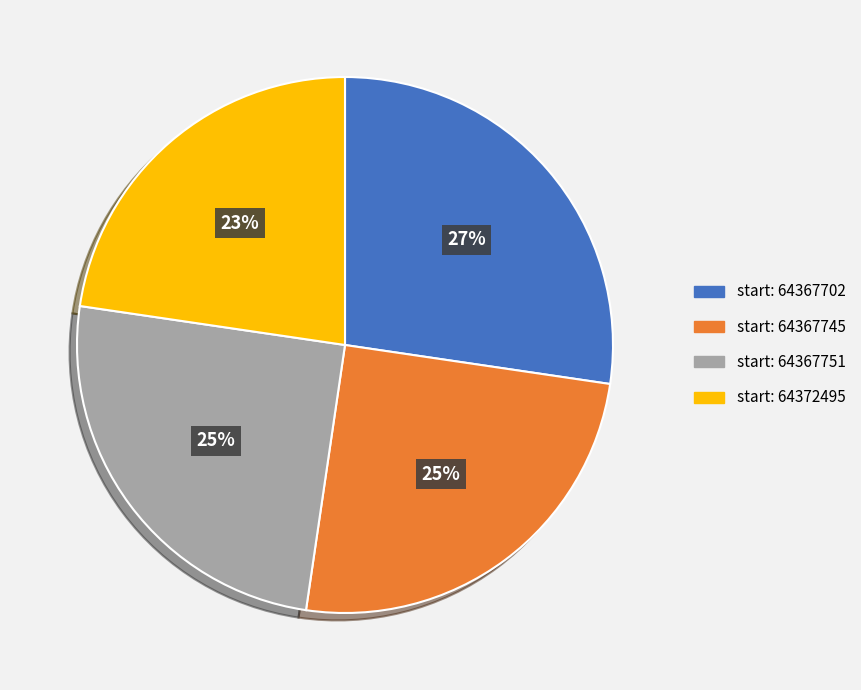

Does any single category account for the majority?

No